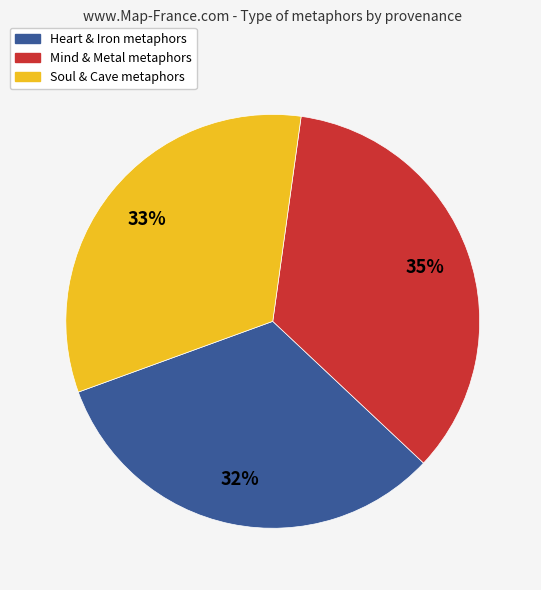

How many slices are in this pie chart?

3